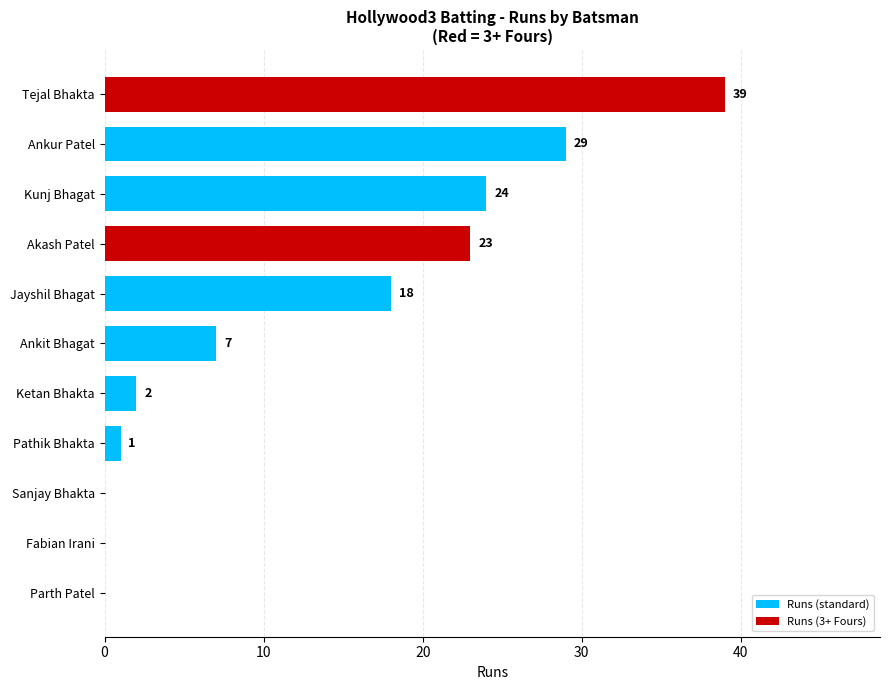

Is it true that the value at Ankur Patel is 29?

True